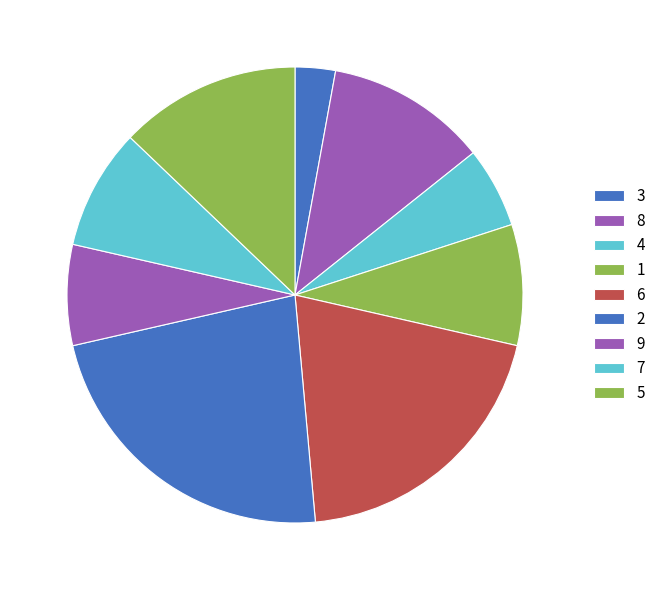

Count the number of slices in the pie.

9